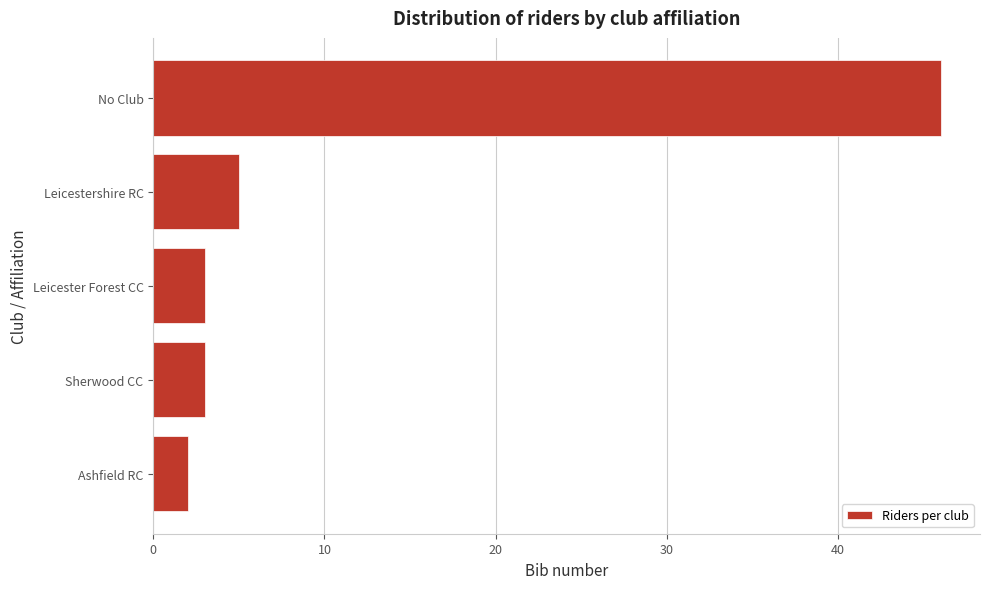

Reading bottom to top, extract all data points from this chart.

Ashfield RC=2	Sherwood CC=3	Leicester Forest CC=3	Leicestershire RC=5	No Club=46